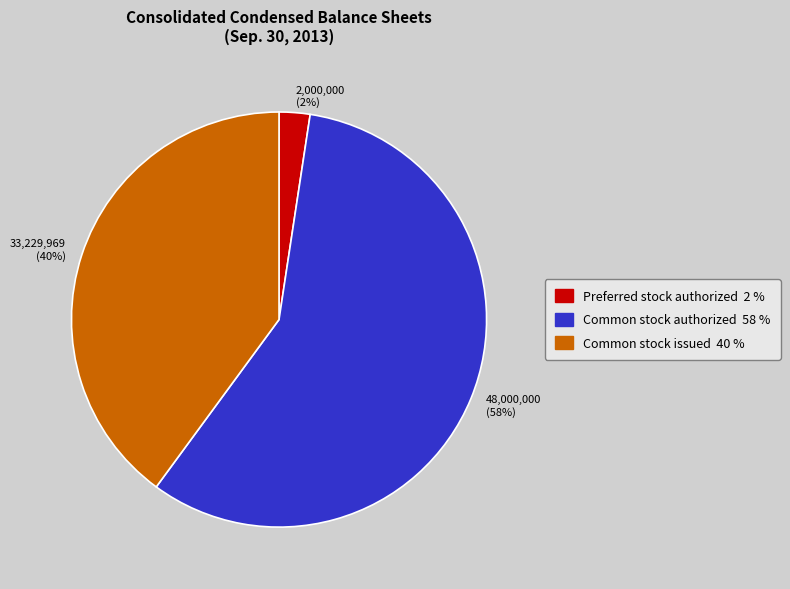

Is there a majority slice in this chart?

Yes